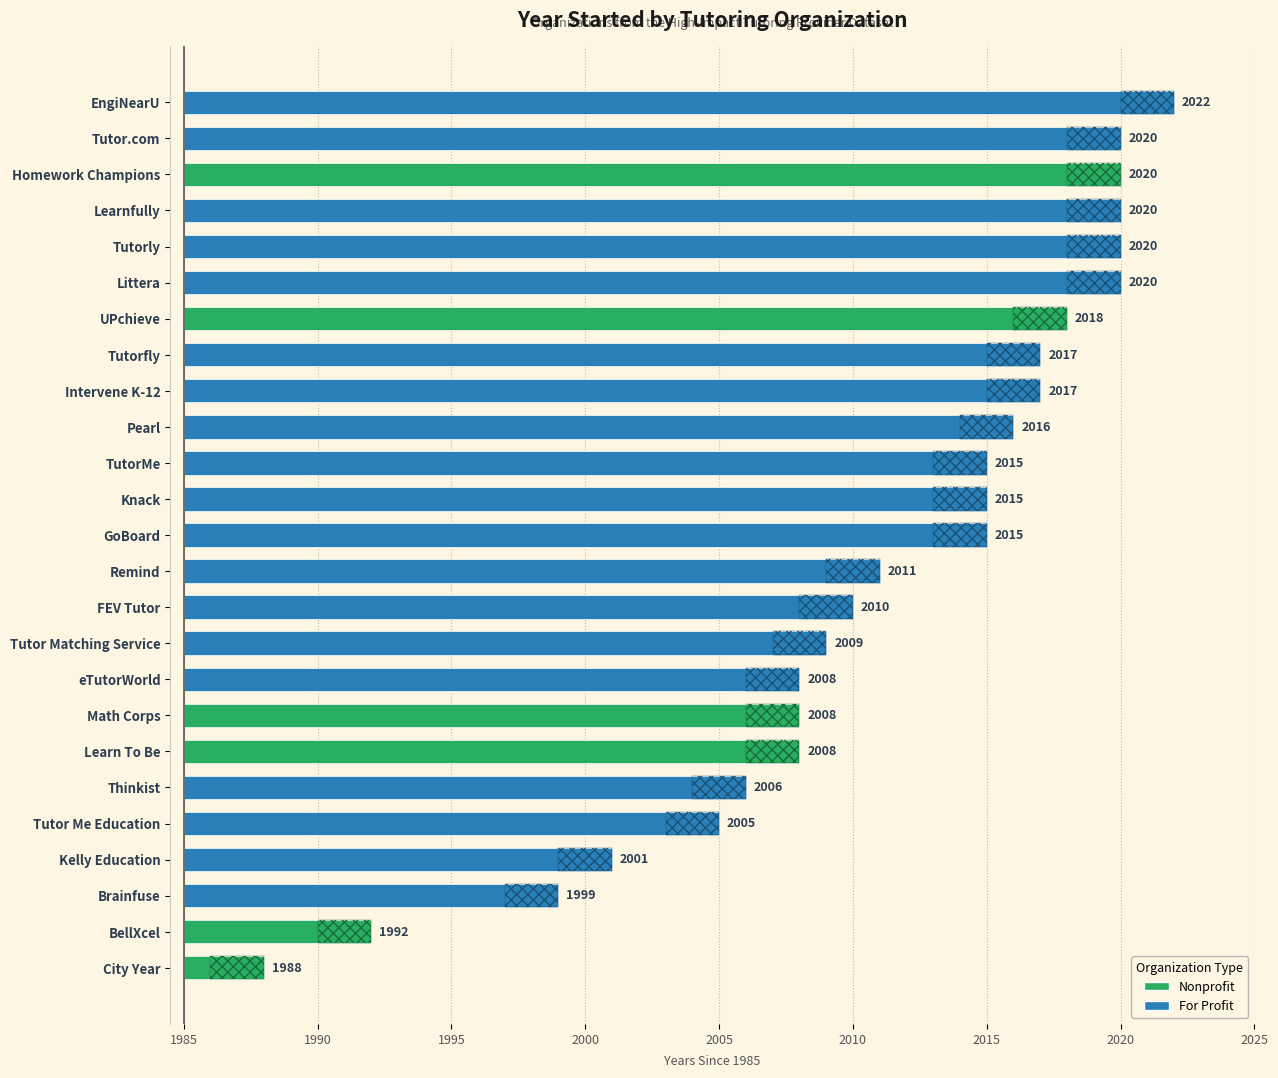

Which category has the lowest value across all series?

City Year